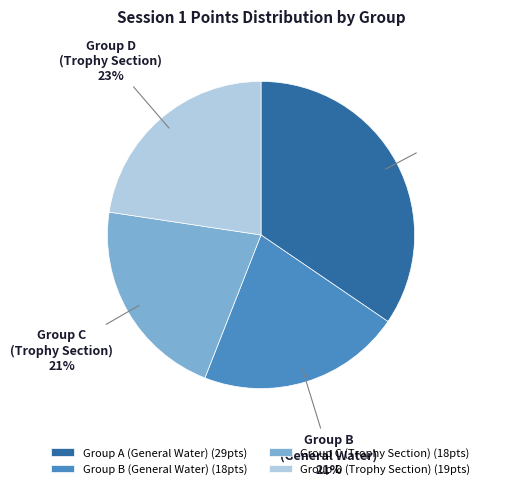

To the nearest percent, what portion does Group B represent?

21%